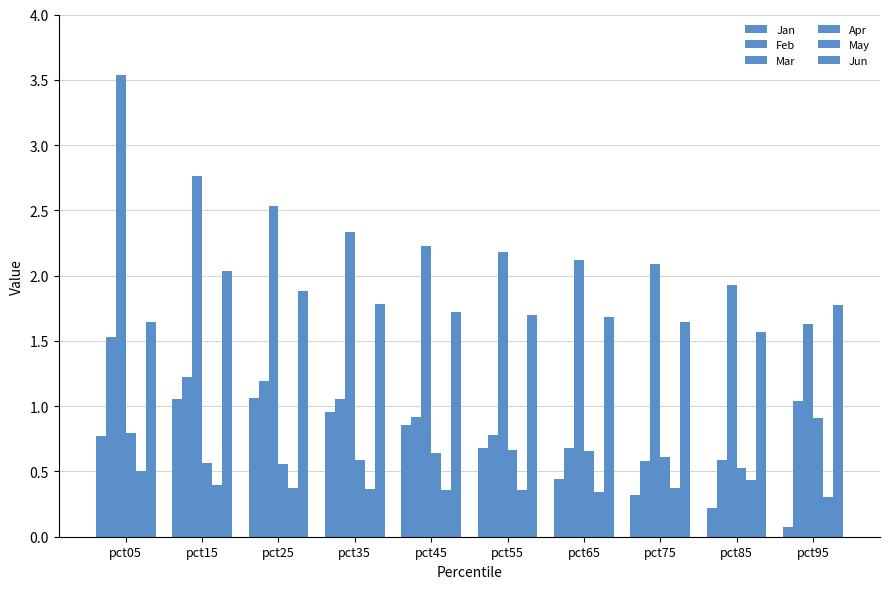

What is the highest value of the Mar series?

3.5